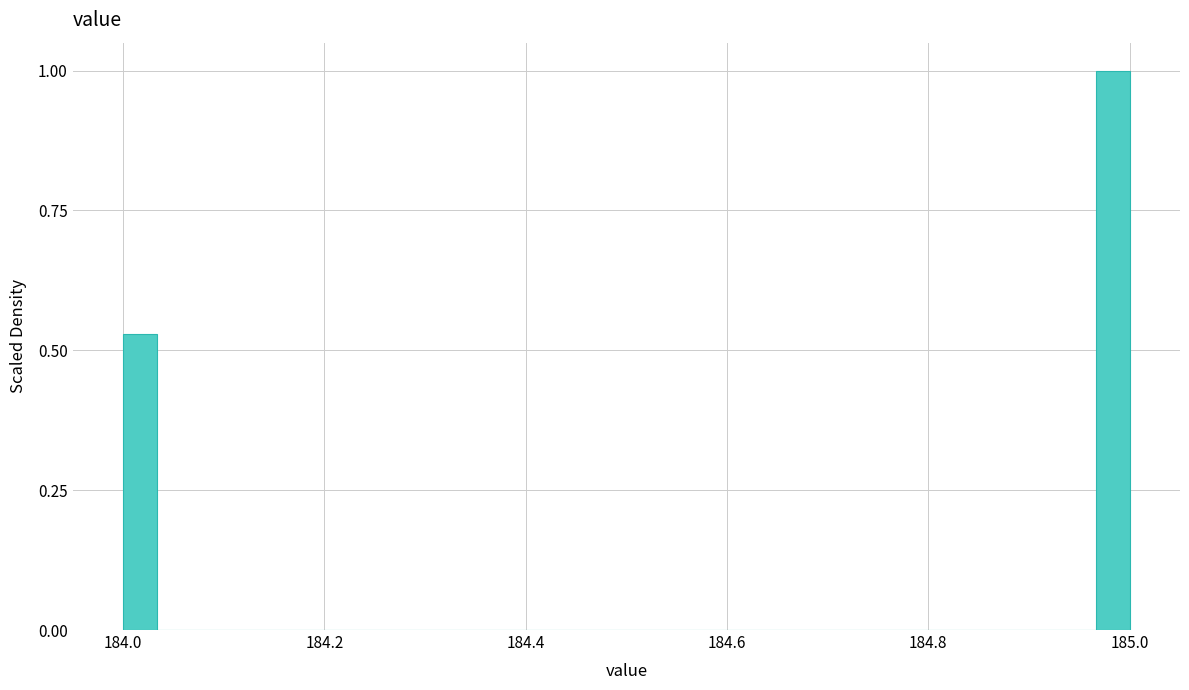

Around what value on the x-axis is the tallest bar? Give the approximate position of its centre, as read against the axis.

184.98